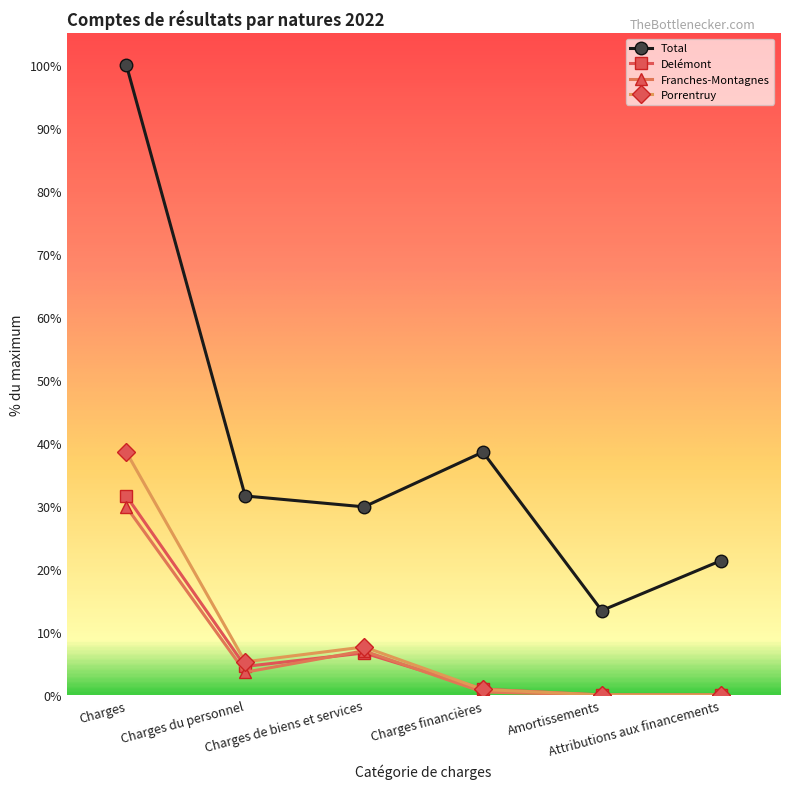

What are all the series names shown in the legend?

Total, Delémont, Franches-Montagnes, Porrentruy